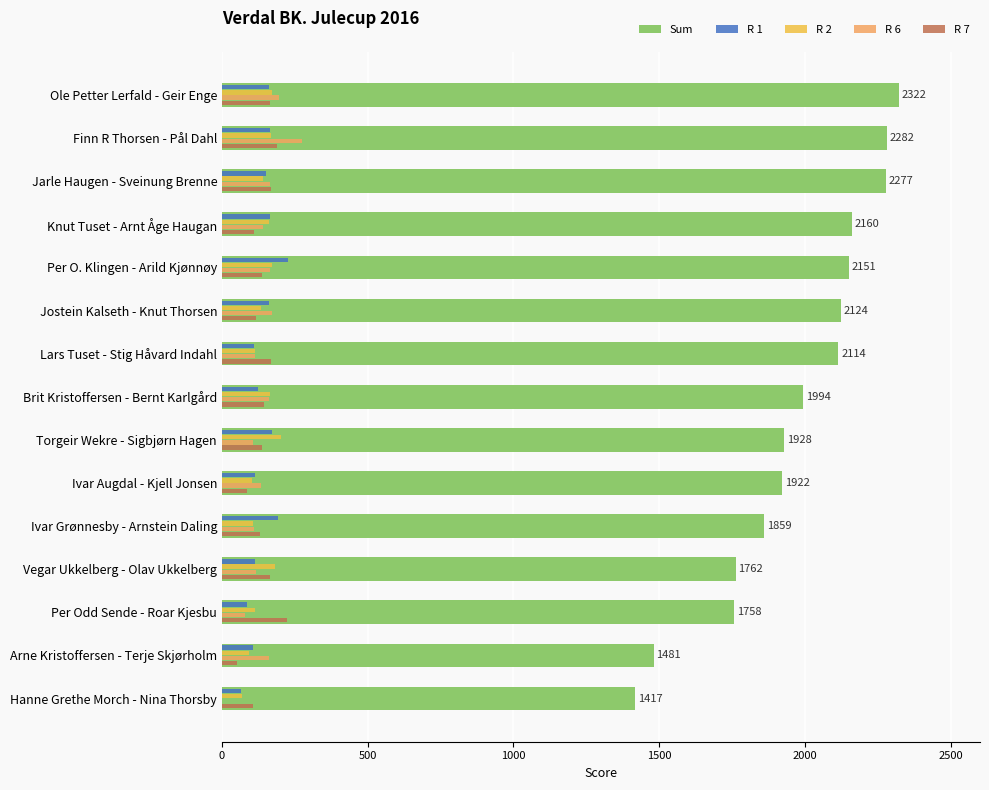

Between Ivar Augdal - Kjell Jonsen and Arne Kristoffersen - Terje Skjørholm, which series saw the biggest shift?

Sum